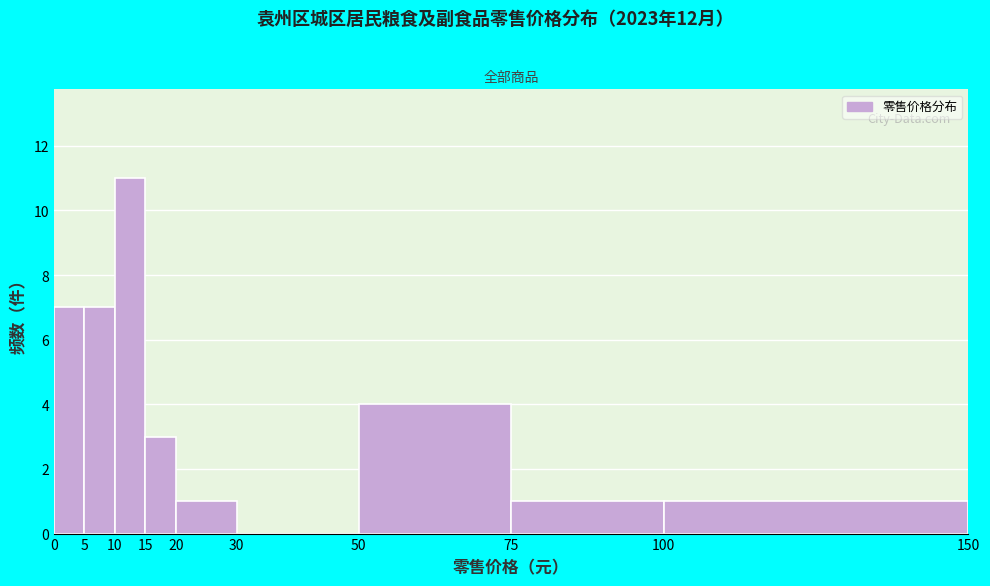

Reading left to right, list every bar in this chart as the range it spans on the x-axis followed by its height. The values are not printed on the chart, so give them approximately, as read against the axis.

0 to 5: 7
5 to 10: 7
10 to 15: 11
15 to 20: 3
20 to 30: 1
30 to 50: 0
50 to 75: 4
75 to 100: 1
100 to 150: 1